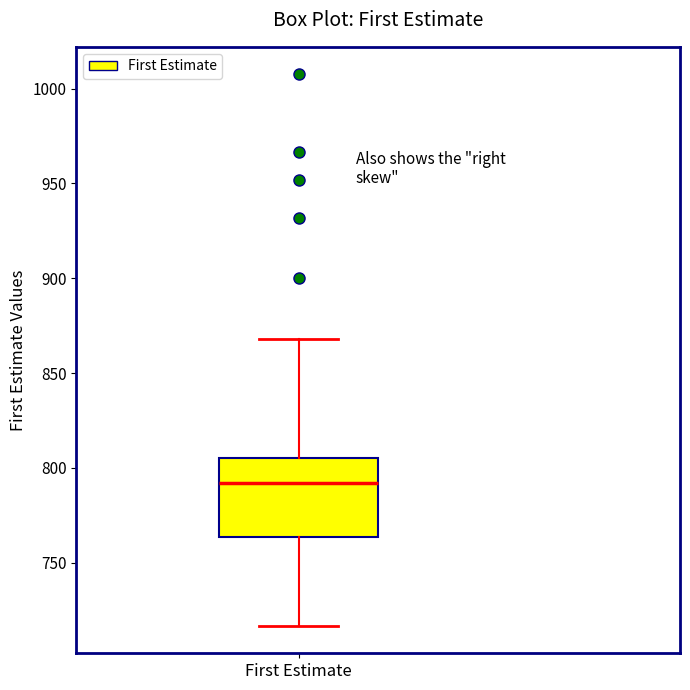

Where is the lower edge of the box for First Estimate on the y-axis? The values are not printed on the chart, so give them approximately, as read against the axis.

765